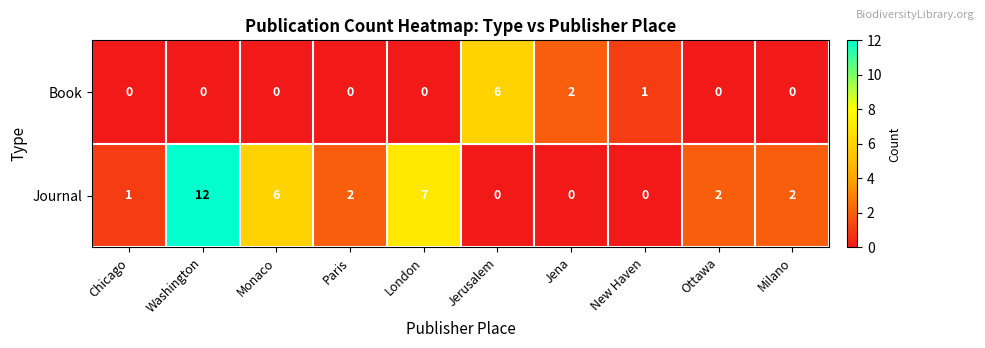

Where is Journal nearest to the value 6?

Monaco